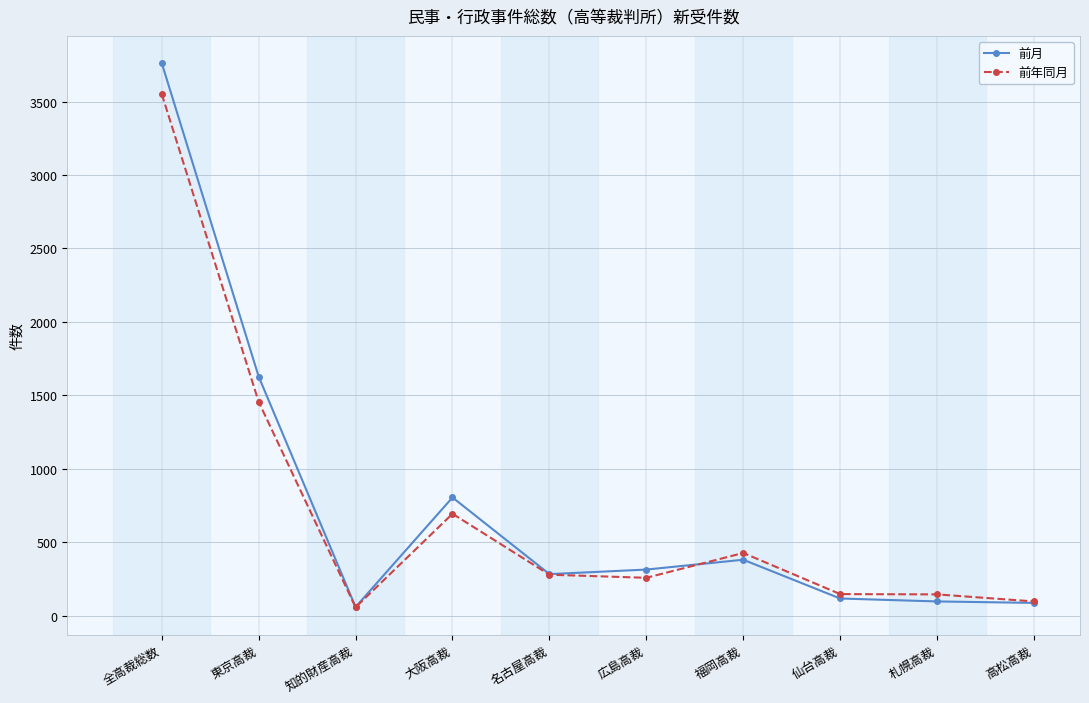

What is the spread (max minus min) of values at 札幌高裁?

48